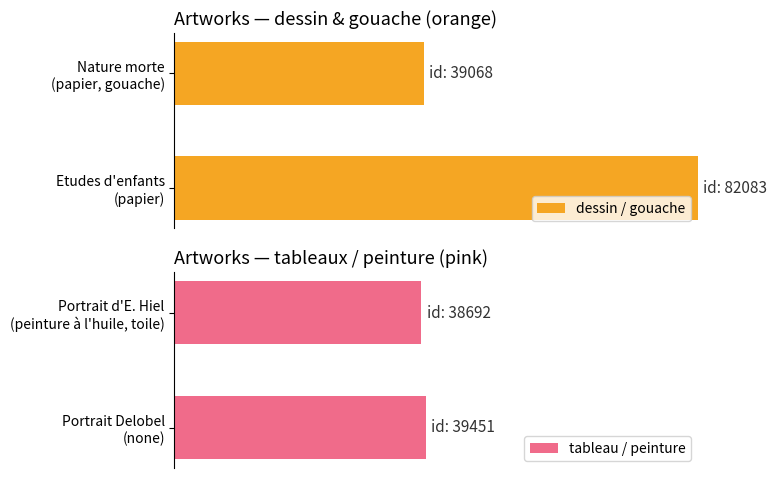

How many data points does each series have?

2